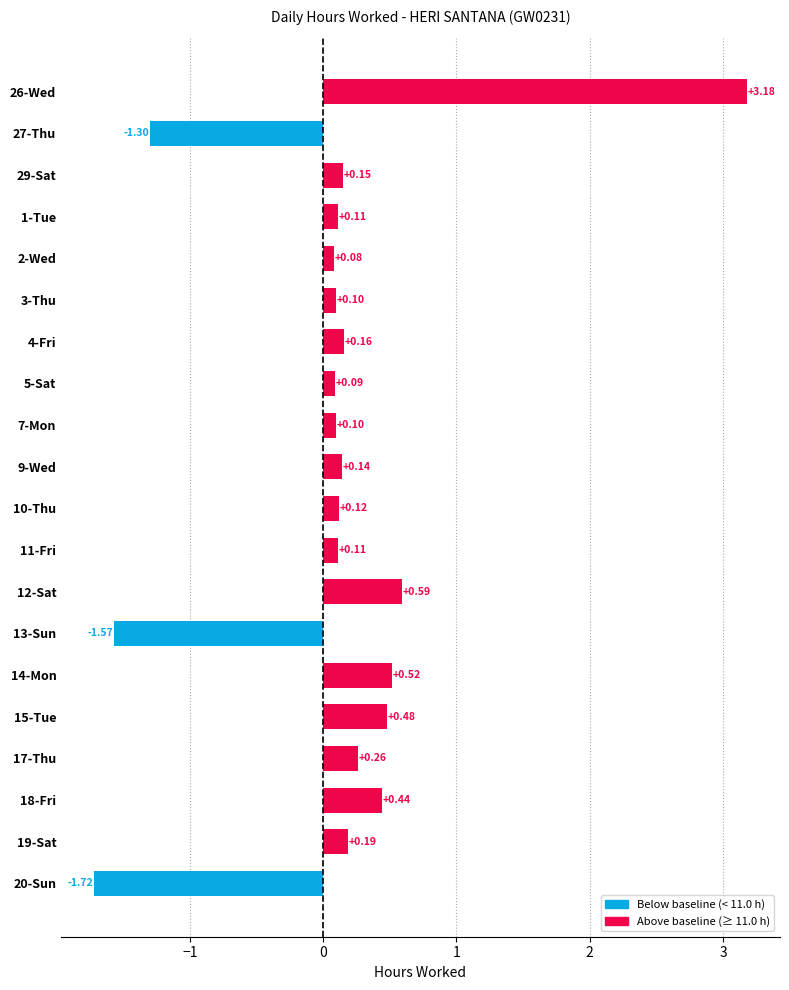

Which has a higher value, 9-Wed or 11-Fri?

9-Wed